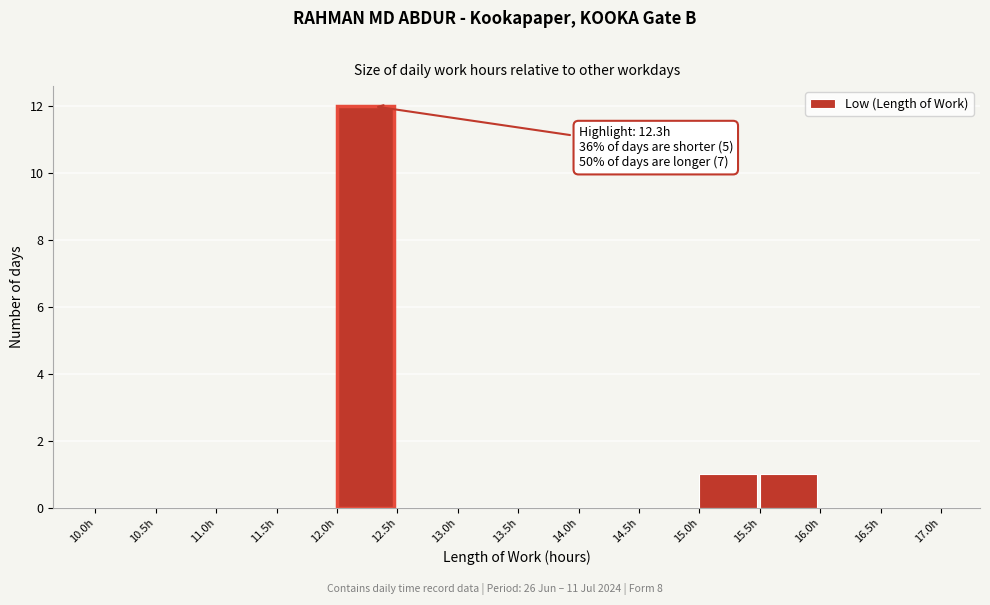

Over which range of the x-axis is the bar tallest?

12.0 to 12.5